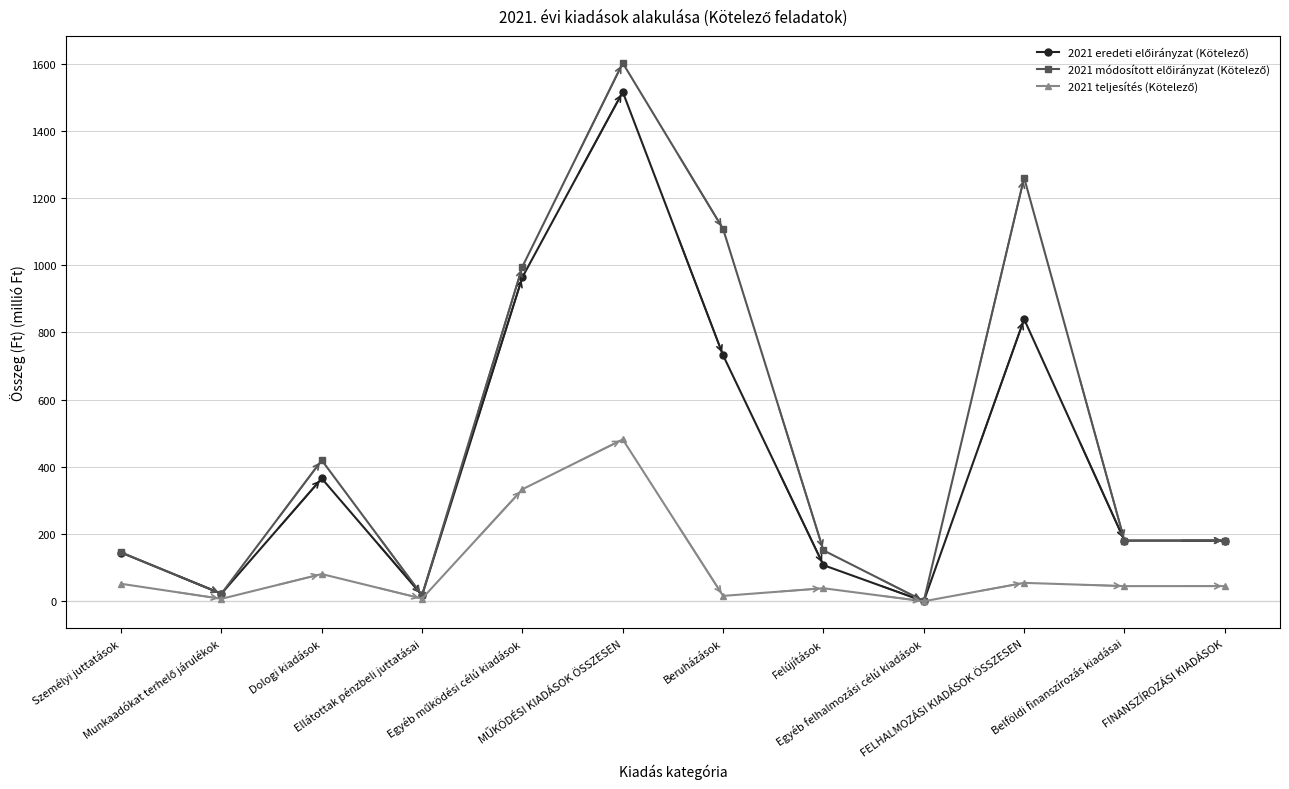

What is the greatest value displayed?

1601.8